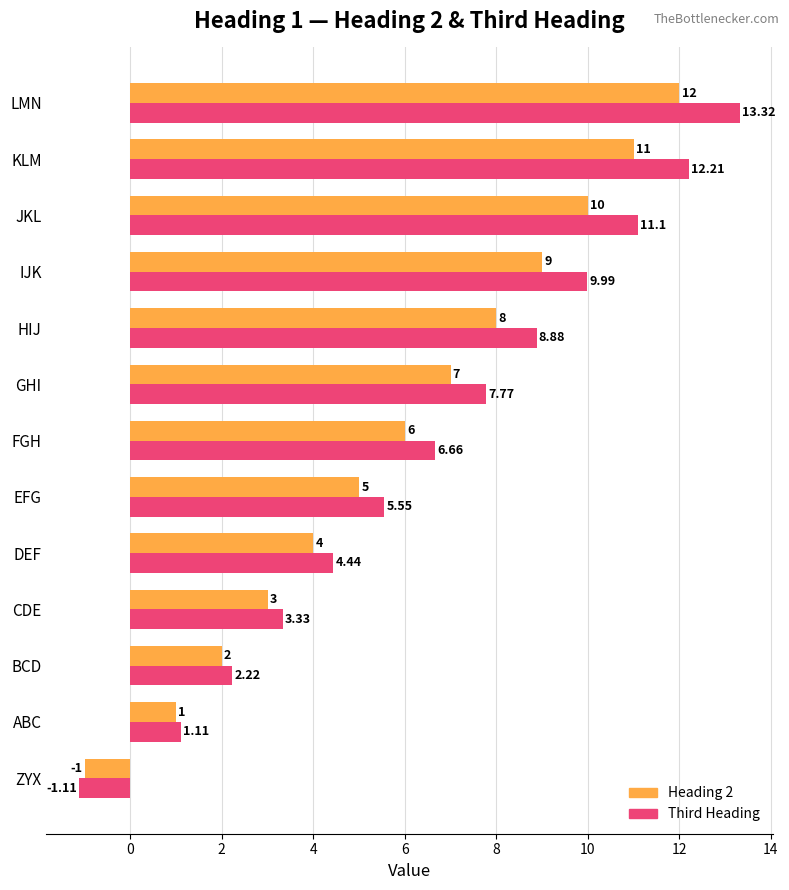

At which label is Heading 2 closest to 5?

EFG